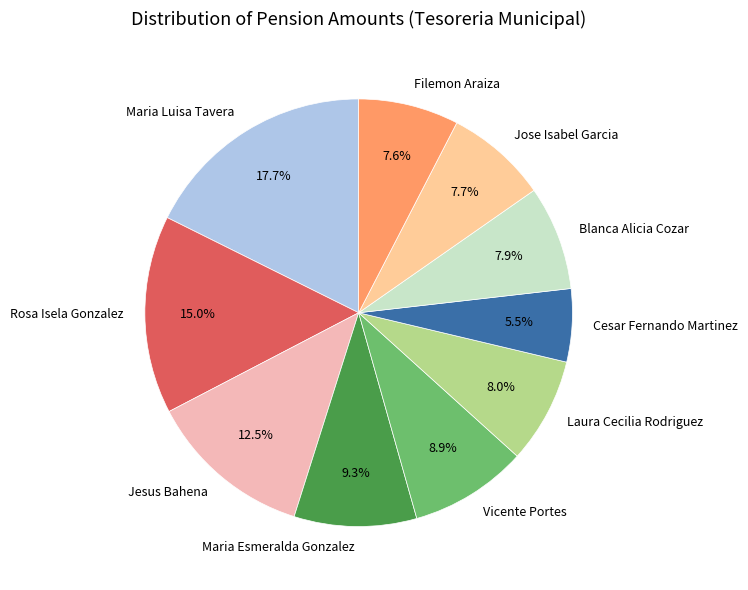

Is it true that Cesar Fernando Martinez is 20% of the pie?

False